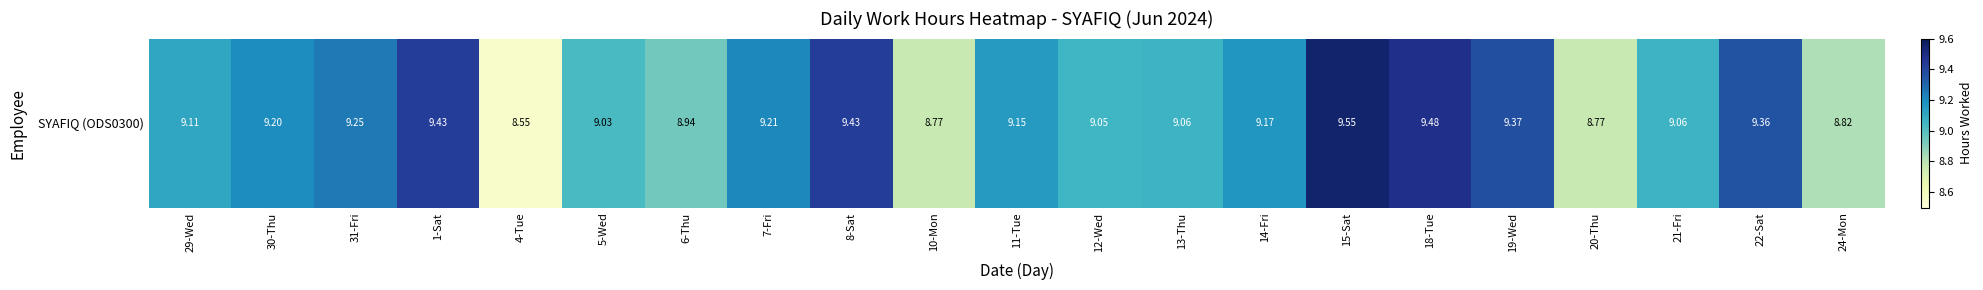

How many values exceed 9?

16